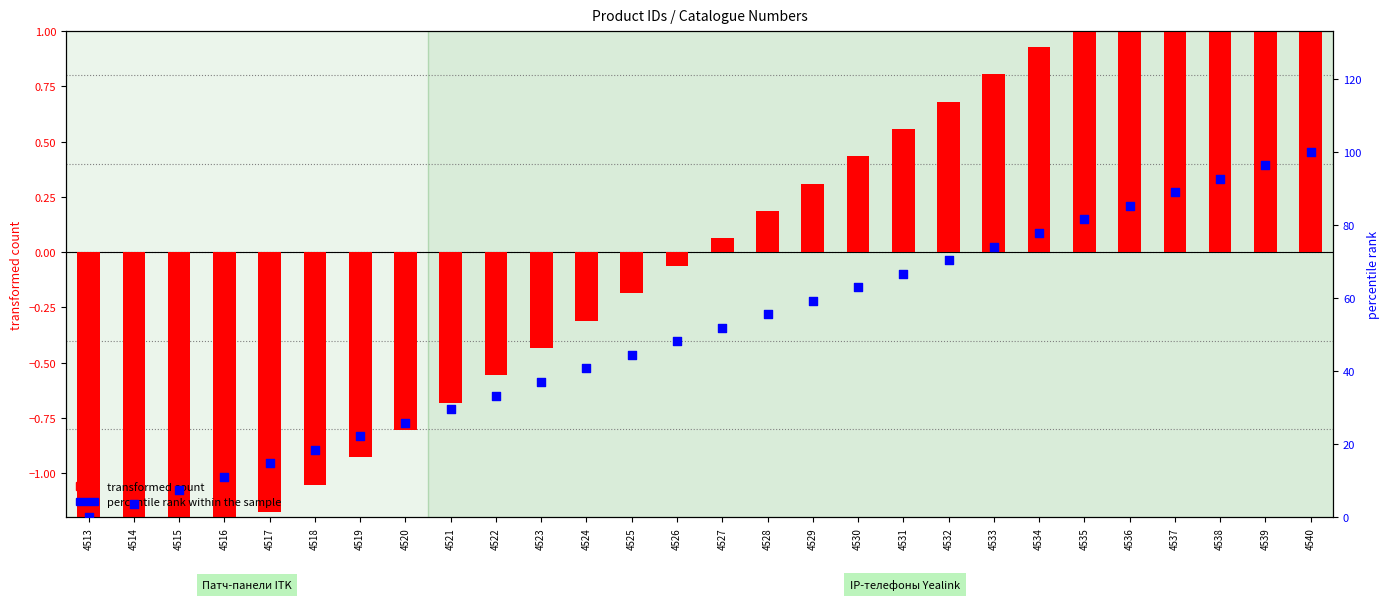

Is the value of percentile rank within the sample at 4533 greater than the value of transformed count at 4538?

Yes